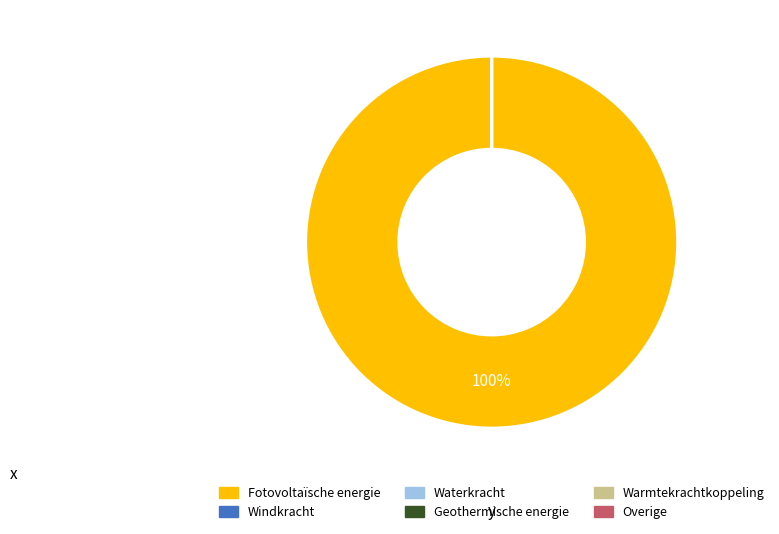

To the nearest percent, what is the average slice percentage?

17%